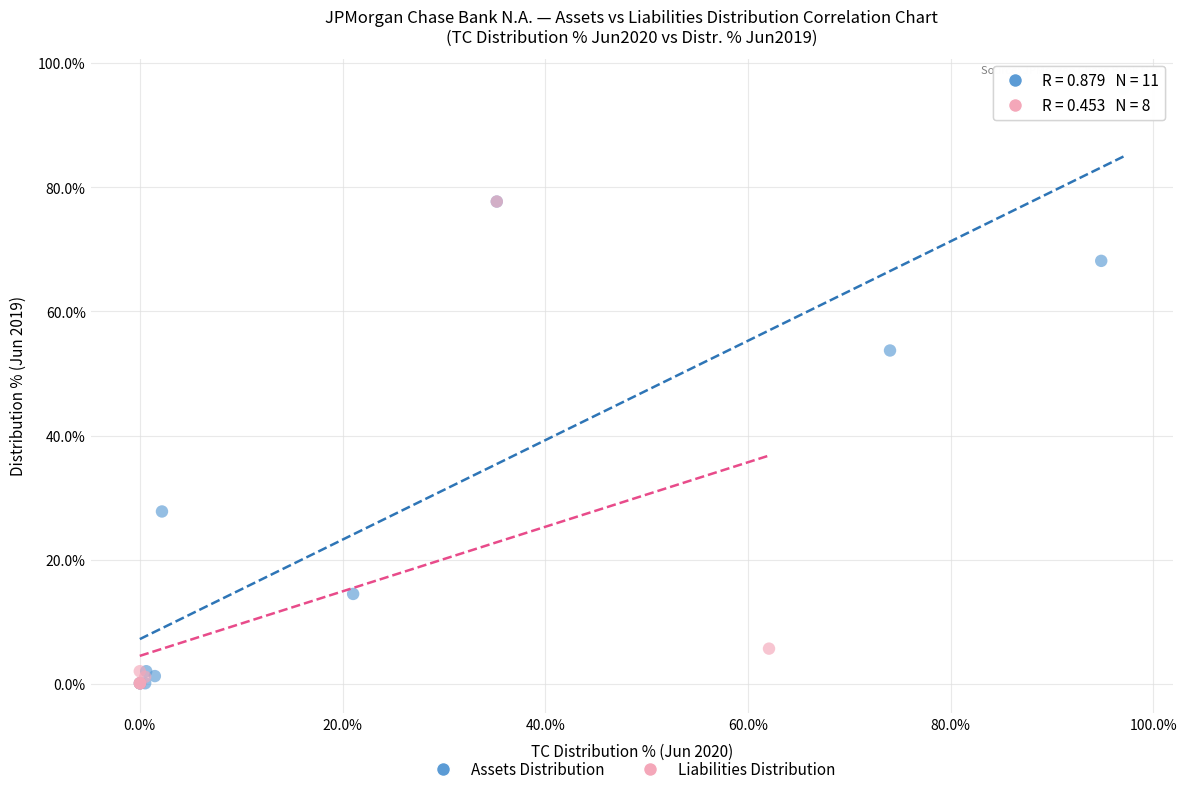

What are all the series names shown in the legend?

Assets Distribution, Liabilities Distribution